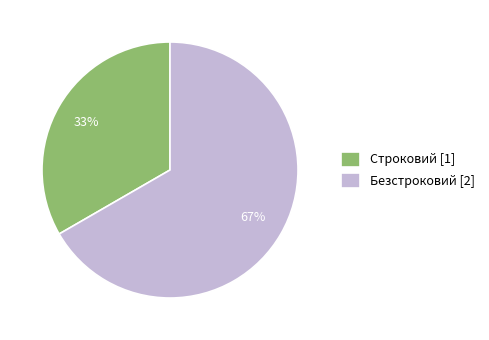

Which has a higher value, Строковий or Безстроковий?

Безстроковий